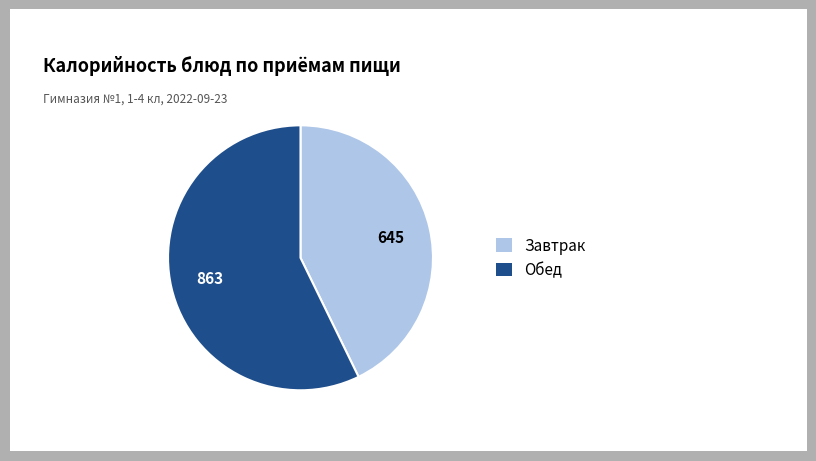

Is there a majority slice in this chart?

Yes